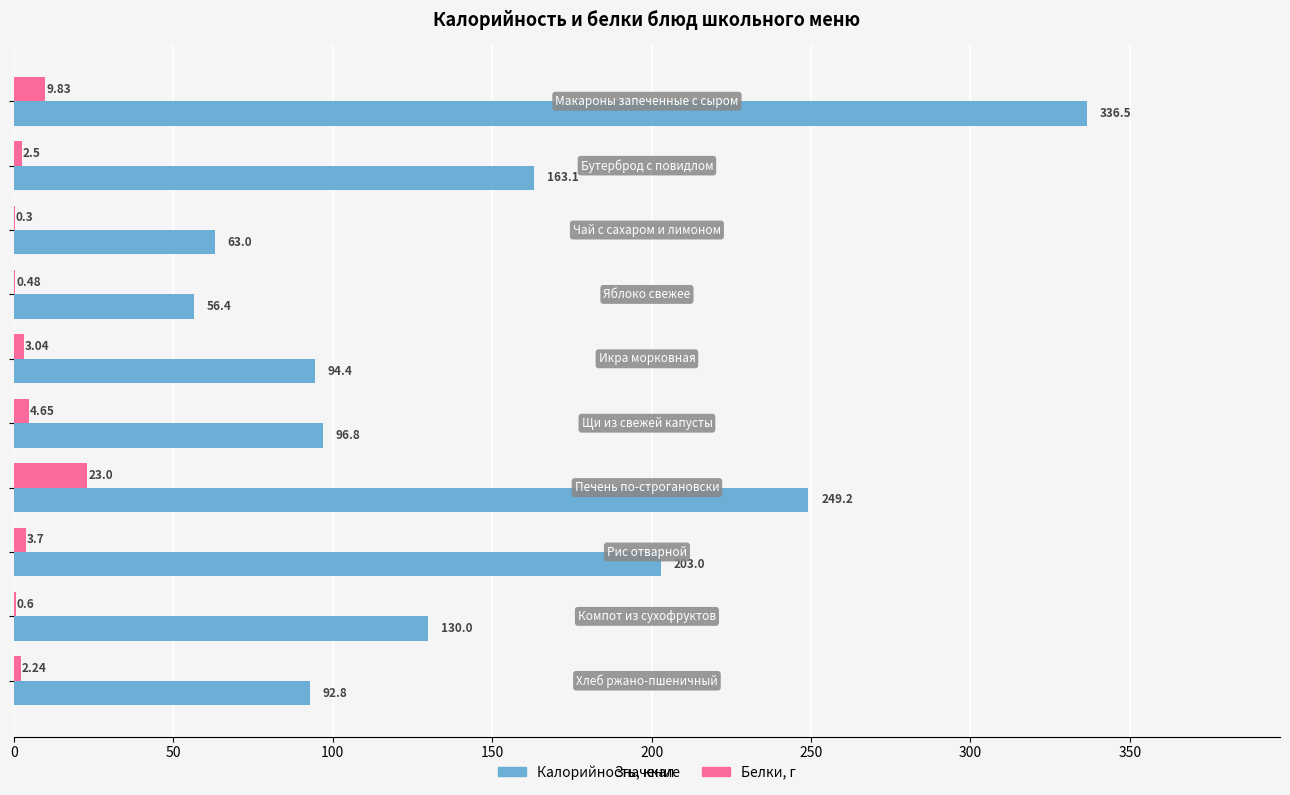

Which series has the largest total across all categories?

Калорийность, ккал